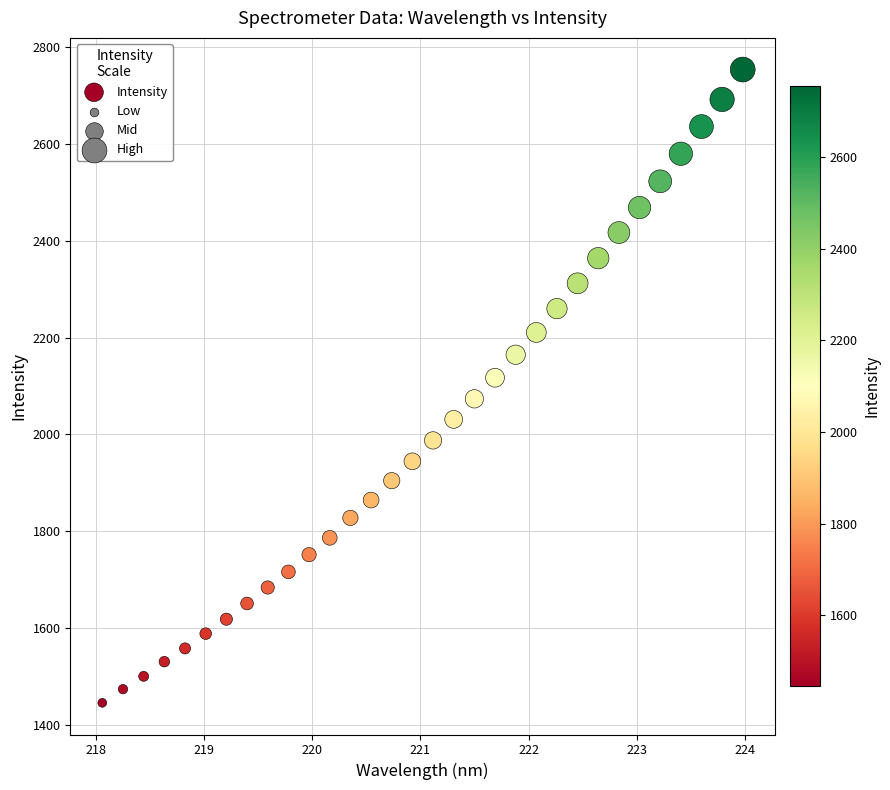

What is the range of X values (max minus min)?

5.9